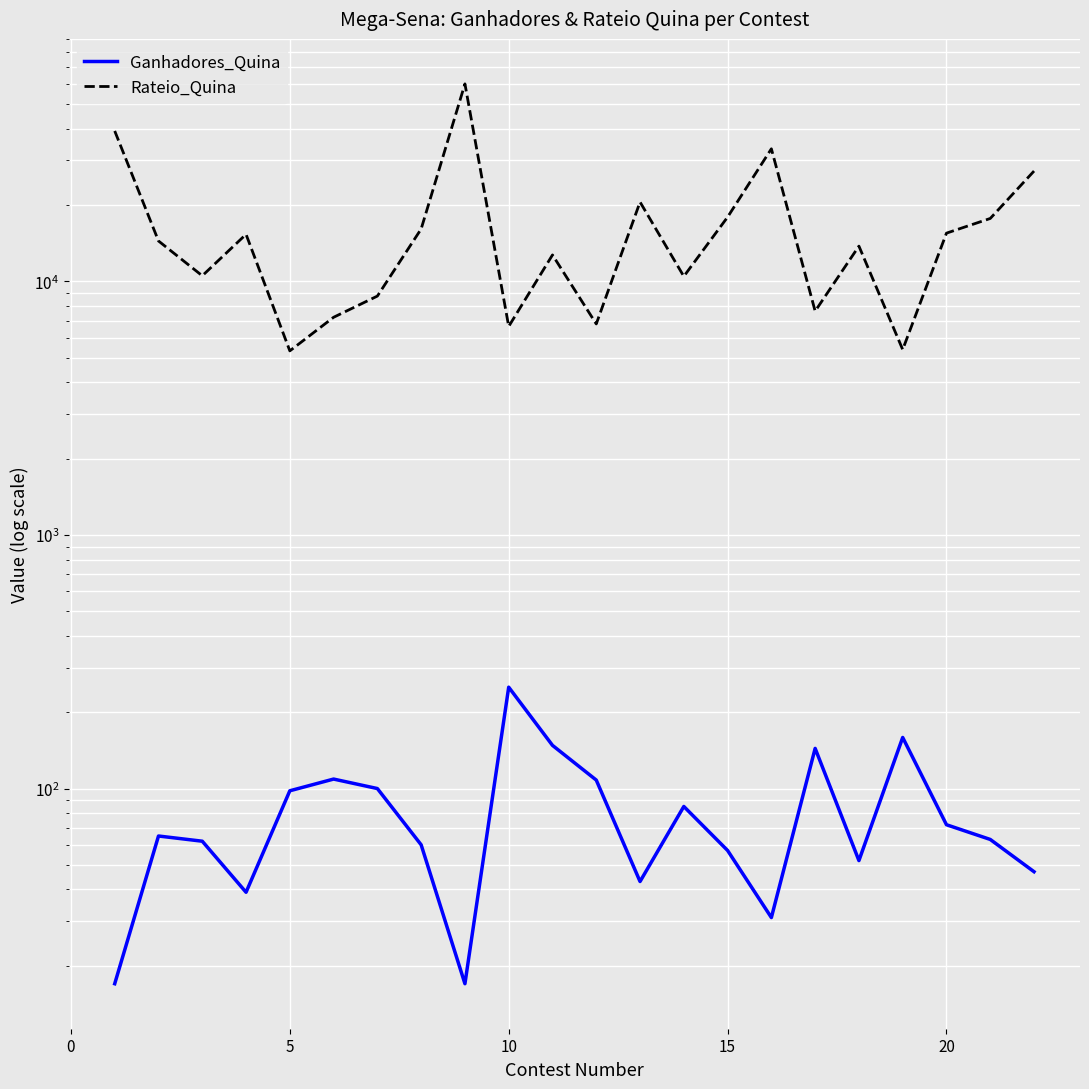

Which series has the largest total across all categories?

Rateio_Quina